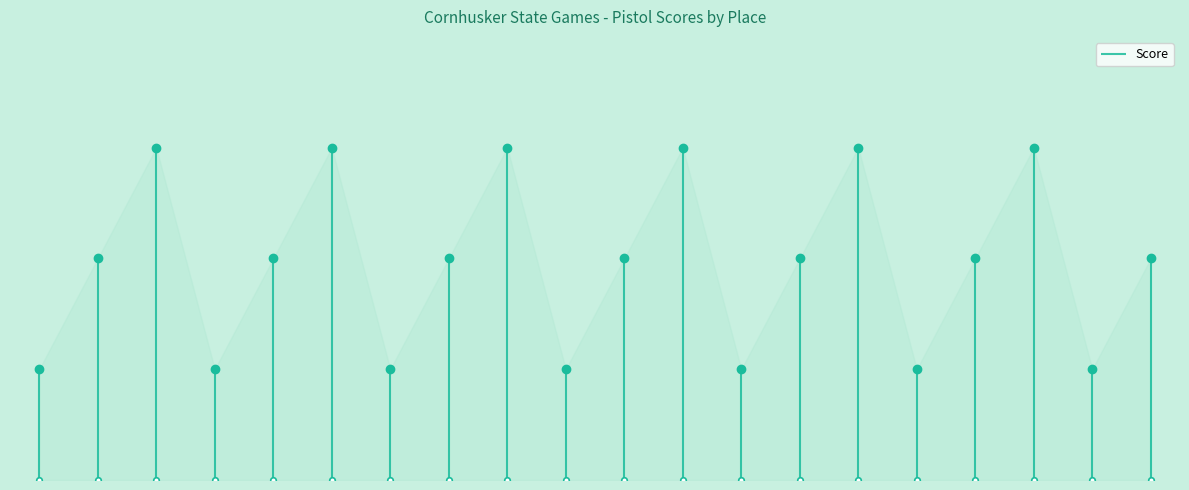

Does the chart have visible grid lines?

No